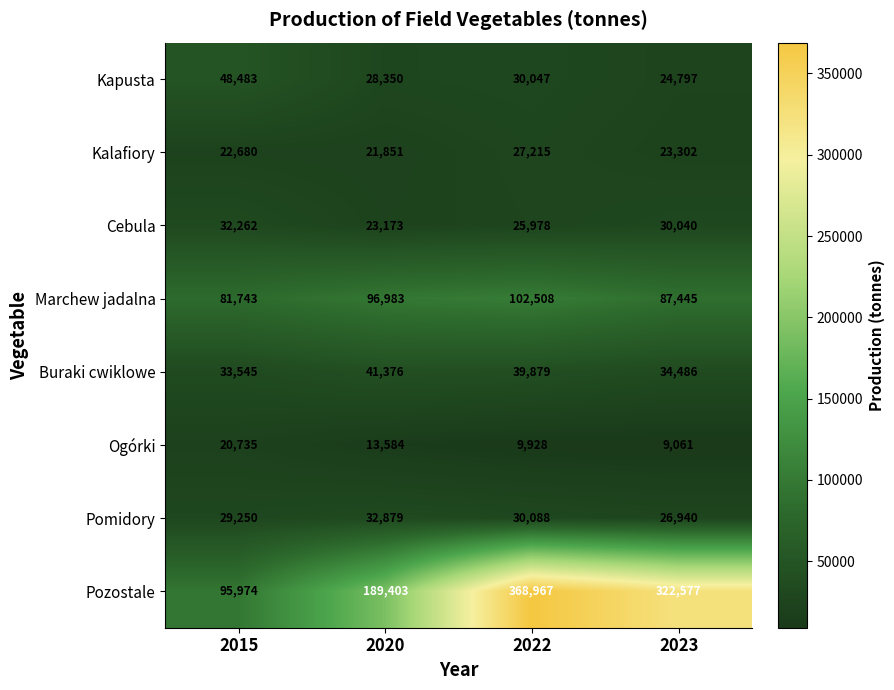

Rank the series by their maximum value, from lowest to highest.

Ogórki, Kalafiory, Cebula, Pomidory, Buraki cwiklowe, Kapusta, Marchew jadalna, Pozostale